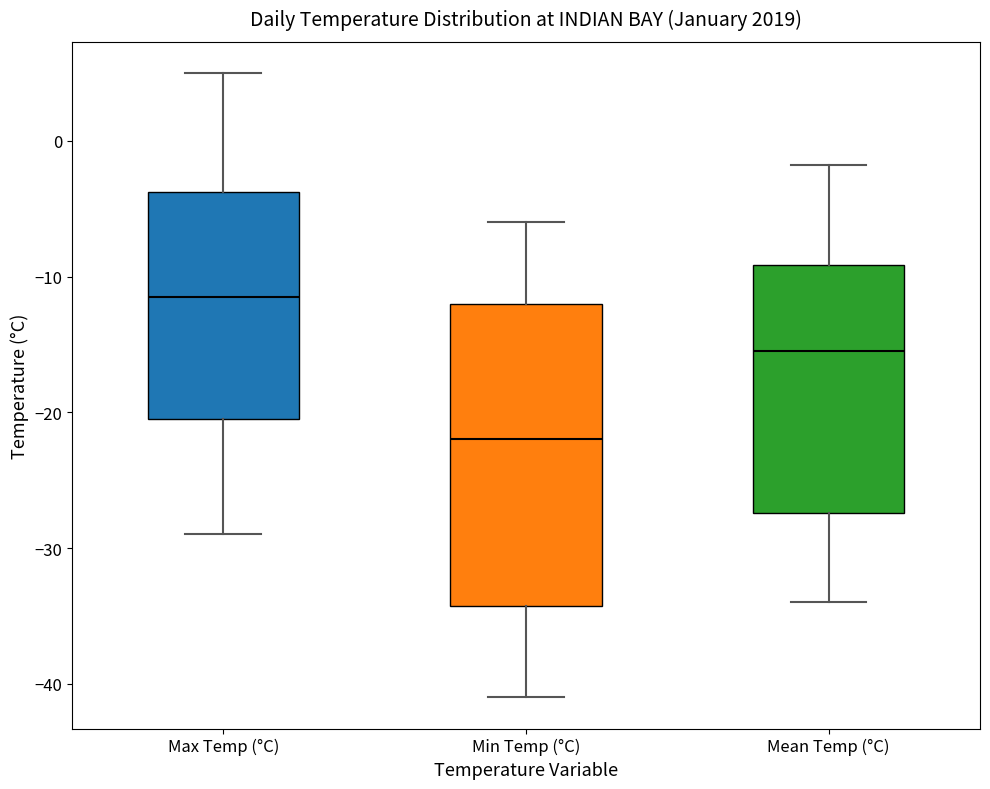

Comparing the boxes themselves (not the whiskers), which one is the tallest?

Min Temp (°C)